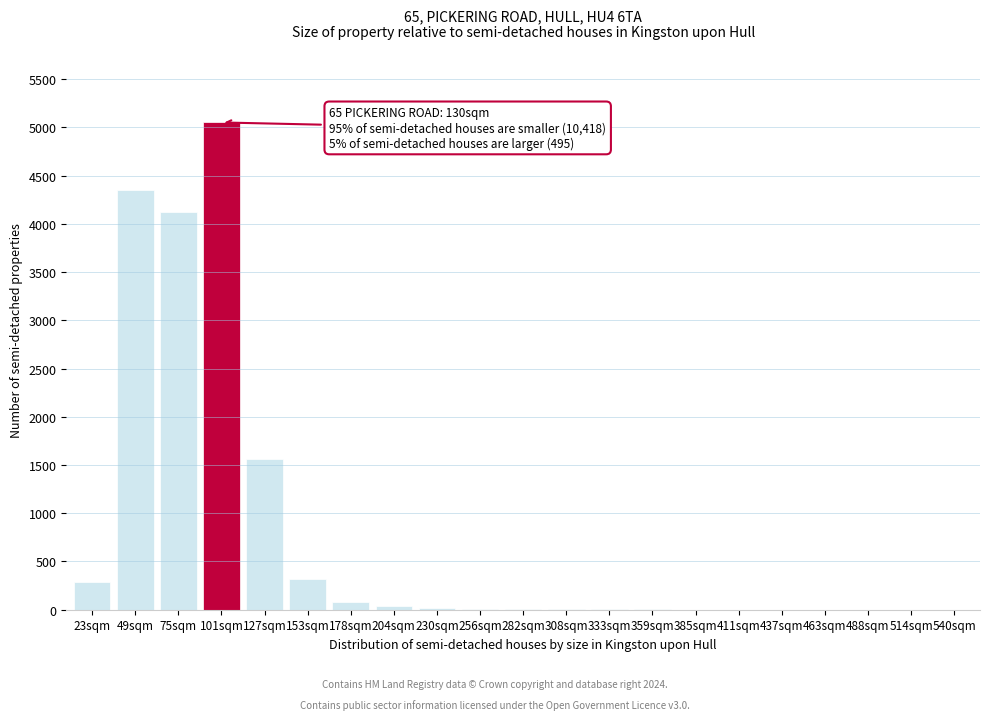

The chart shows a value of 5 at 308sqm. True or false?

True